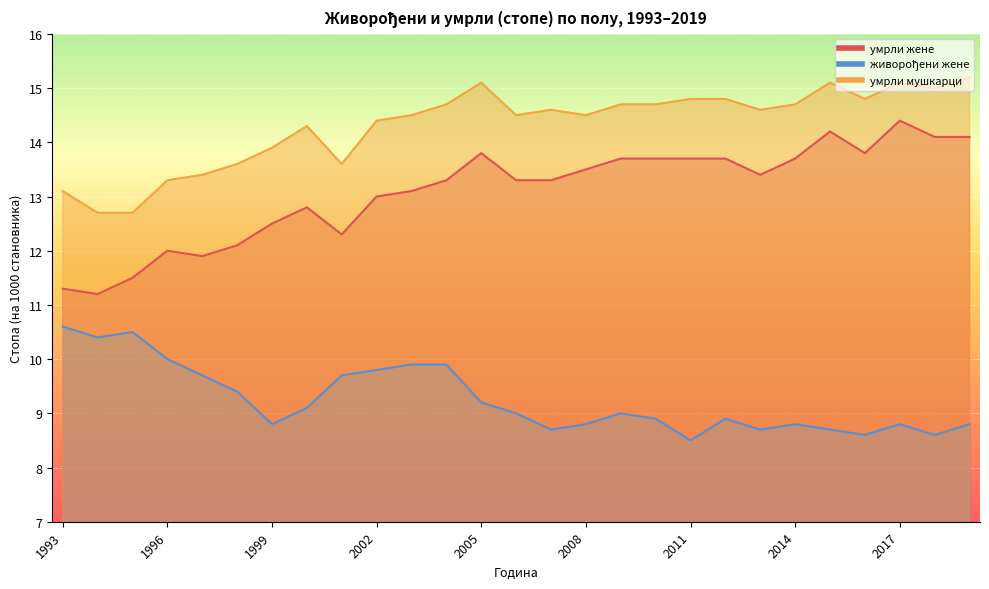

Reading left to right, list all the values displayed in this chart.

умрли жене: 1993=11.3	1994=11.2	1995=11.5	1996=12.0	1997=11.9	1998=12.1	1999=12.5	2000=12.8	2001=12.3	2002=13.0	2003=13.1	2004=13.3	2005=13.8	2006=13.3	2007=13.3	2008=13.5	2009=13.7	2010=13.7	2011=13.7	2012=13.7	2013=13.4	2014=13.7	2015=14.2	2016=13.8	2017=14.4	2018=14.1	2019=14.1
живорођени жене: 1993=10.6	1994=10.4	1995=10.5	1996=10.0	1997=9.7	1998=9.4	1999=8.8	2000=9.1	2001=9.7	2002=9.8	2003=9.9	2004=9.9	2005=9.2	2006=9.0	2007=8.7	2008=8.8	2009=9.0	2010=8.9	2011=8.5	2012=8.9	2013=8.7	2014=8.8	2015=8.7	2016=8.6	2017=8.8	2018=8.6	2019=8.8
умрли мушкарци: 1993=13.1	1994=12.7	1995=12.7	1996=13.3	1997=13.4	1998=13.6	1999=13.9	2000=14.3	2001=13.6	2002=14.4	2003=14.5	2004=14.7	2005=15.1	2006=14.5	2007=14.6	2008=14.5	2009=14.7	2010=14.7	2011=14.8	2012=14.8	2013=14.6	2014=14.7	2015=15.1	2016=14.8	2017=15.1	2018=15.0	2019=15.2